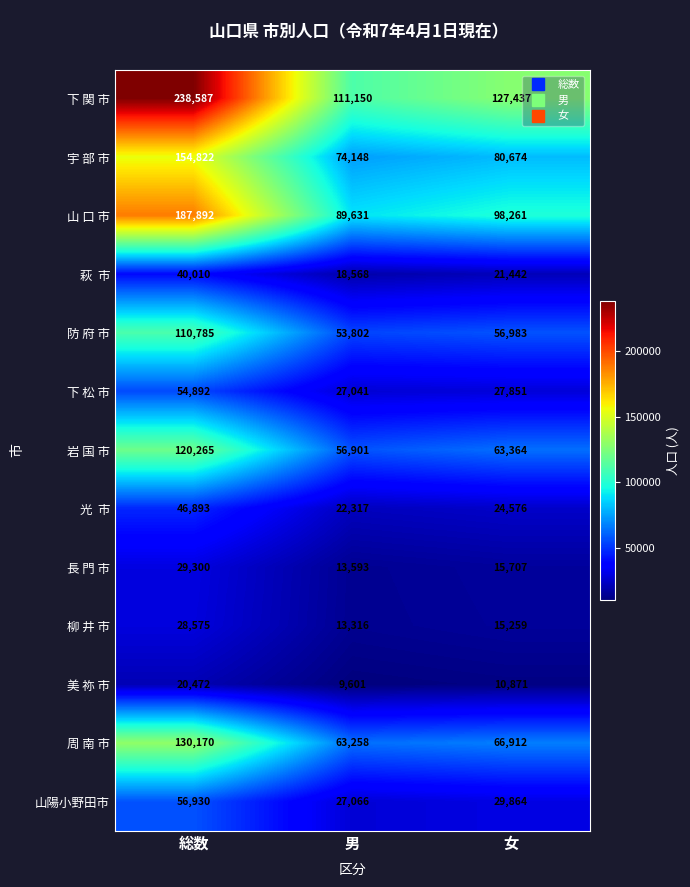

At which category is the sum across all series the highest?

総数